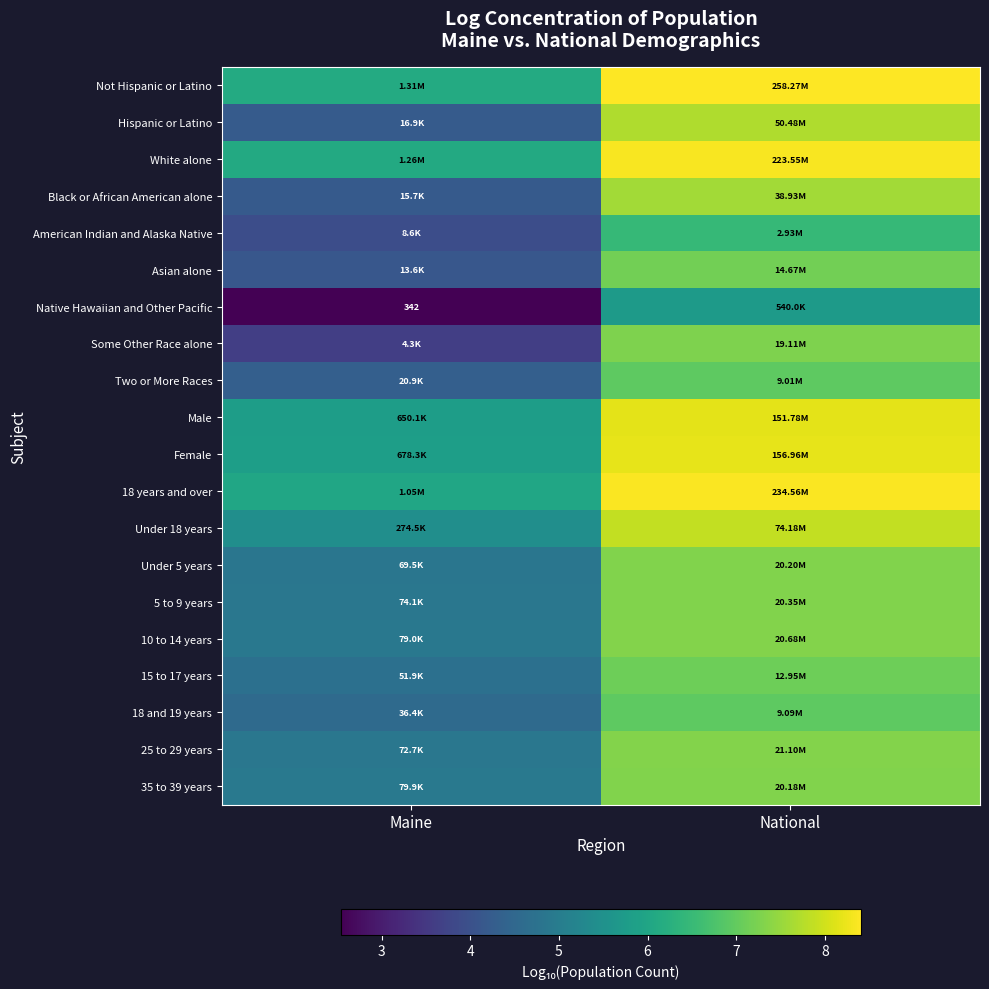

The Hispanic or Latino series shows 7.7 at National. True or false?

True